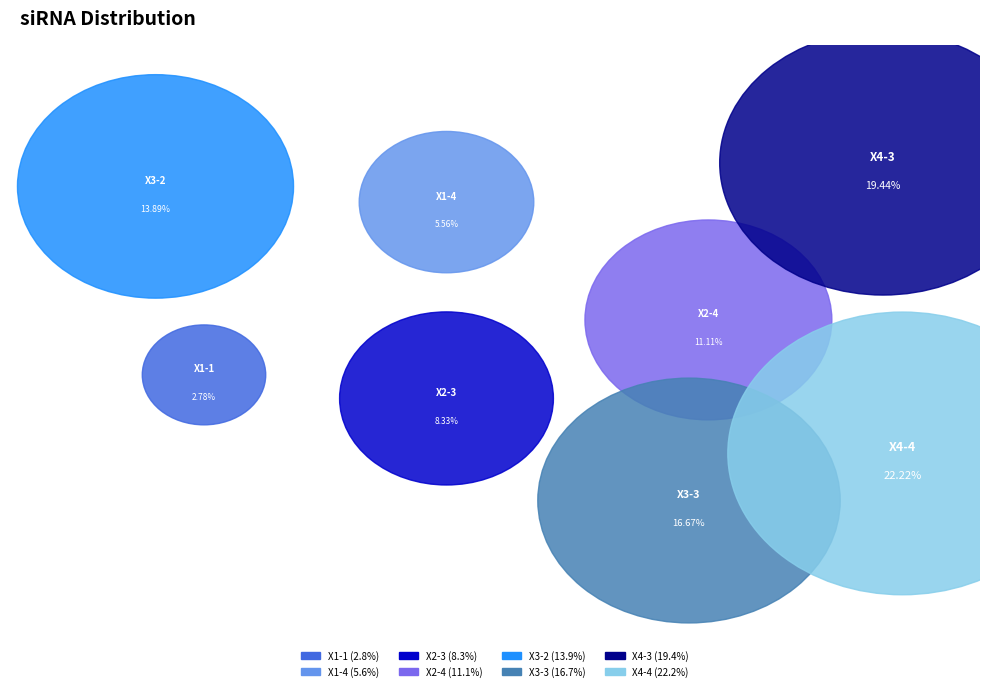

Is it true that X3-3 is 29% of the pie?

False